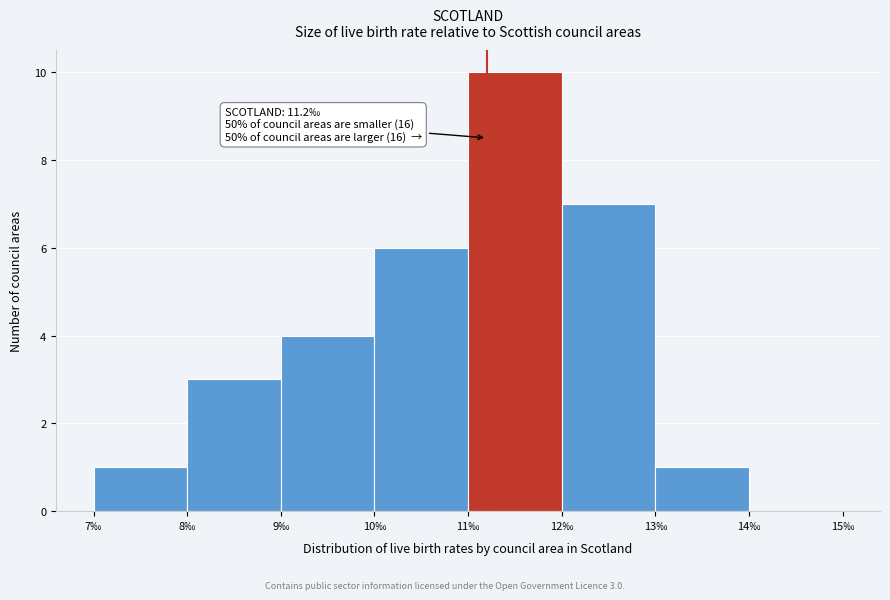

Over which range of the x-axis is the bar tallest?

11 to 12